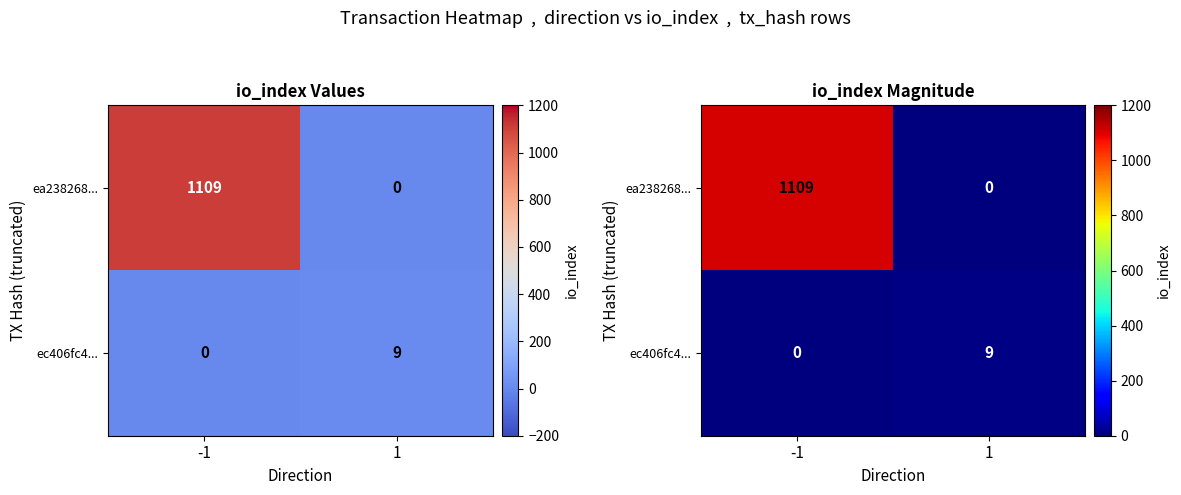

What is the average value of the ea238268... series?

554